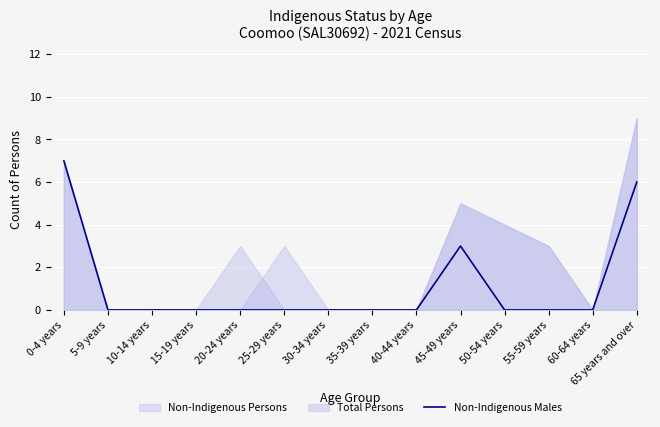

True or false: the data has more than 2 interior local peaks.

False